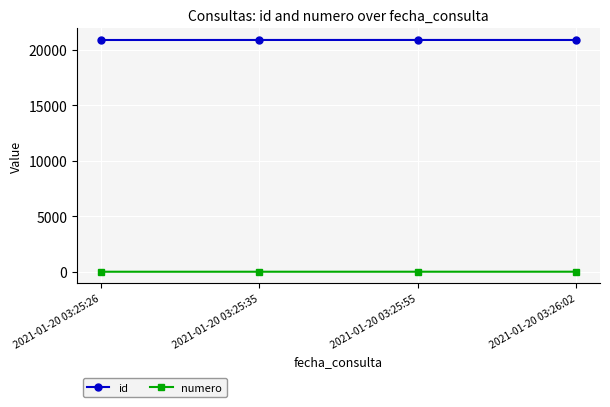

What is the spread (max minus min) of values at 2021-01-20 03:26:02?

20856